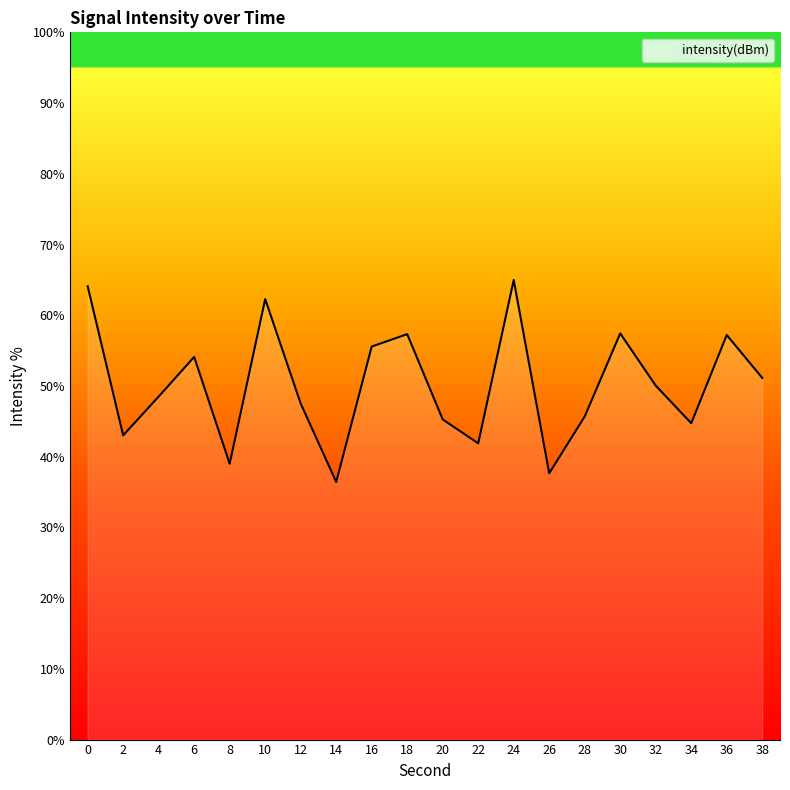

Where is the first local minimum?

2